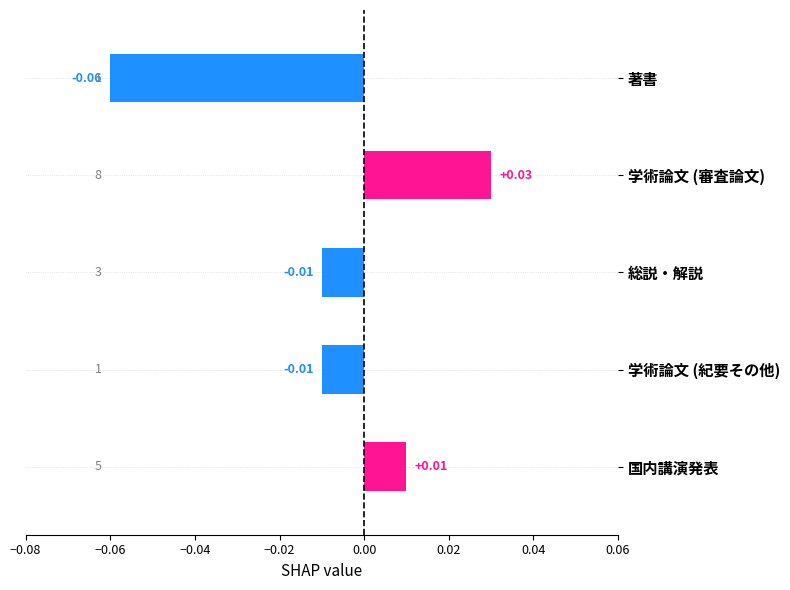

At which category does the chart reach its minimum across all series?

著書